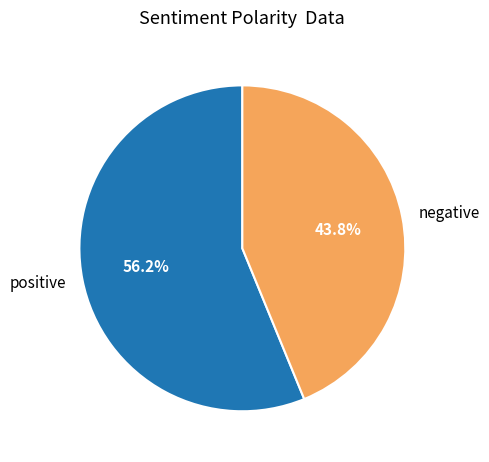

Which has a higher value, positive or negative?

positive